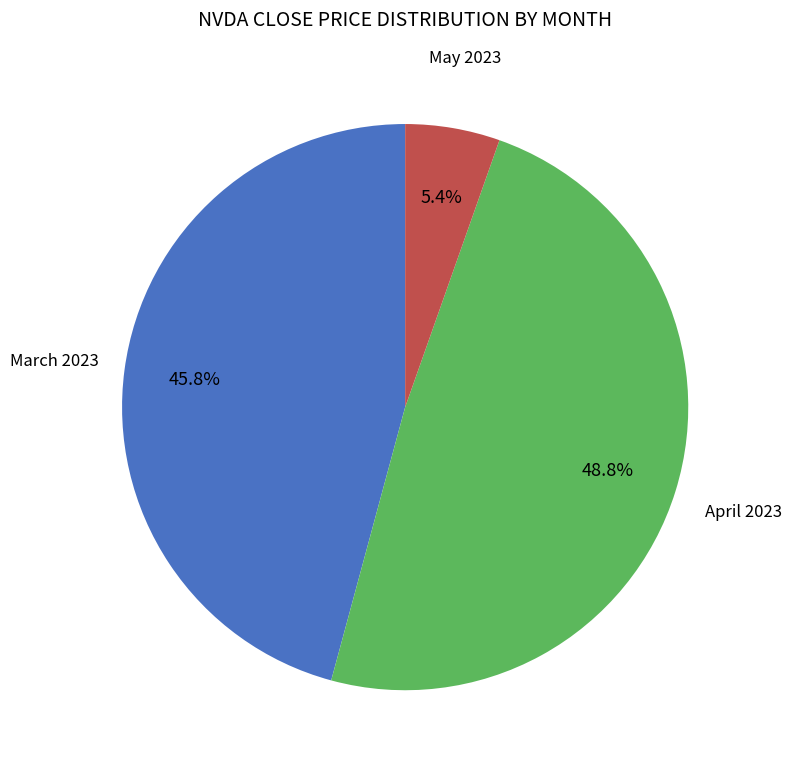

Is there a majority slice in this chart?

No